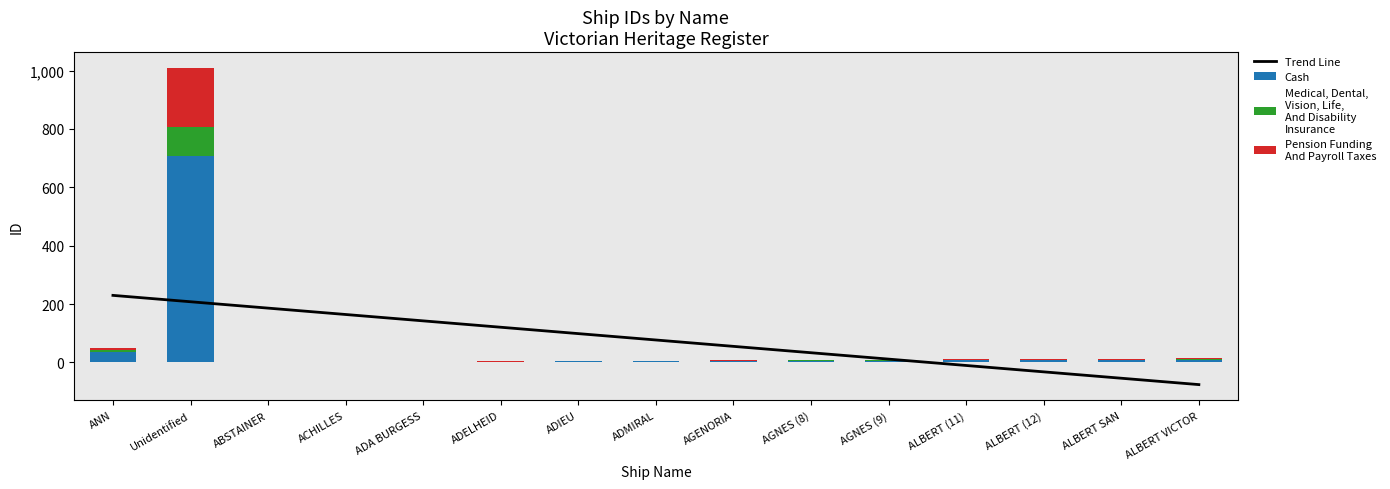

Which series has the largest total across all categories?

Trend Line